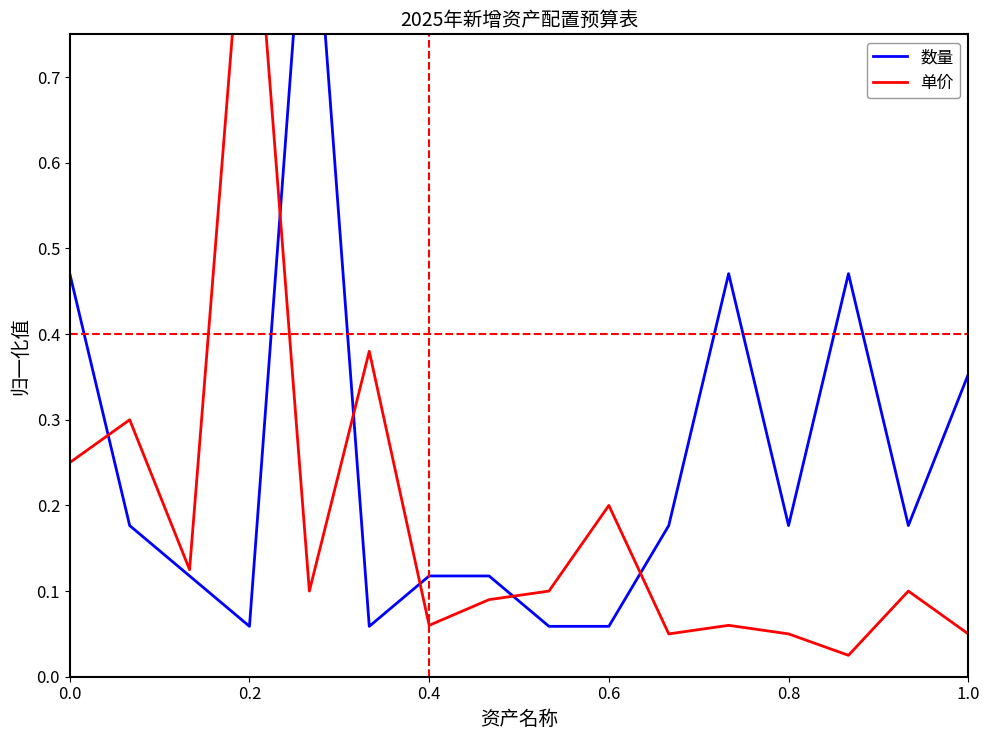

What is the average value of the 数量 series?

0.3